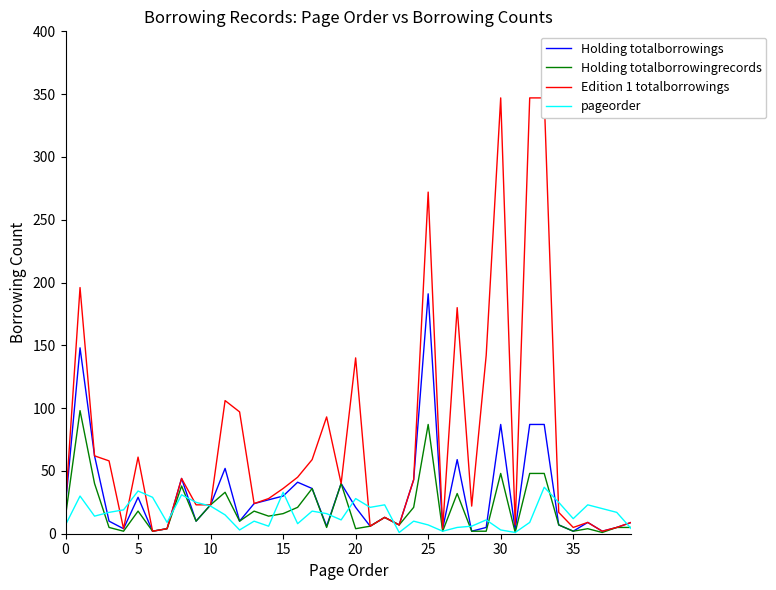

At which category is the sum across all series the highest?

25